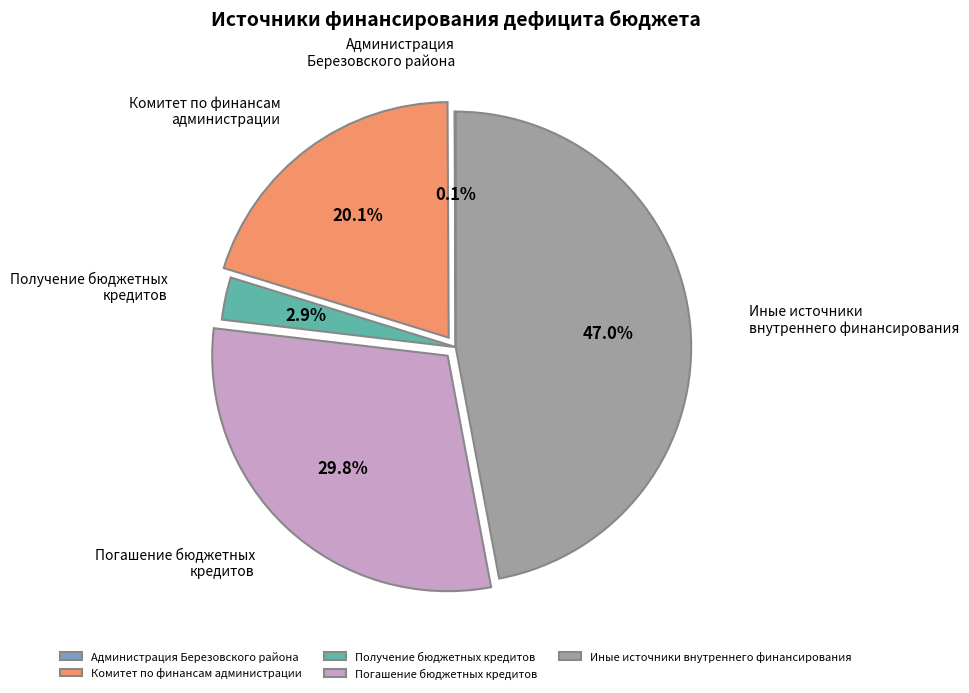

Does Получение бюджетных кредитов represent more than half of the total?

No